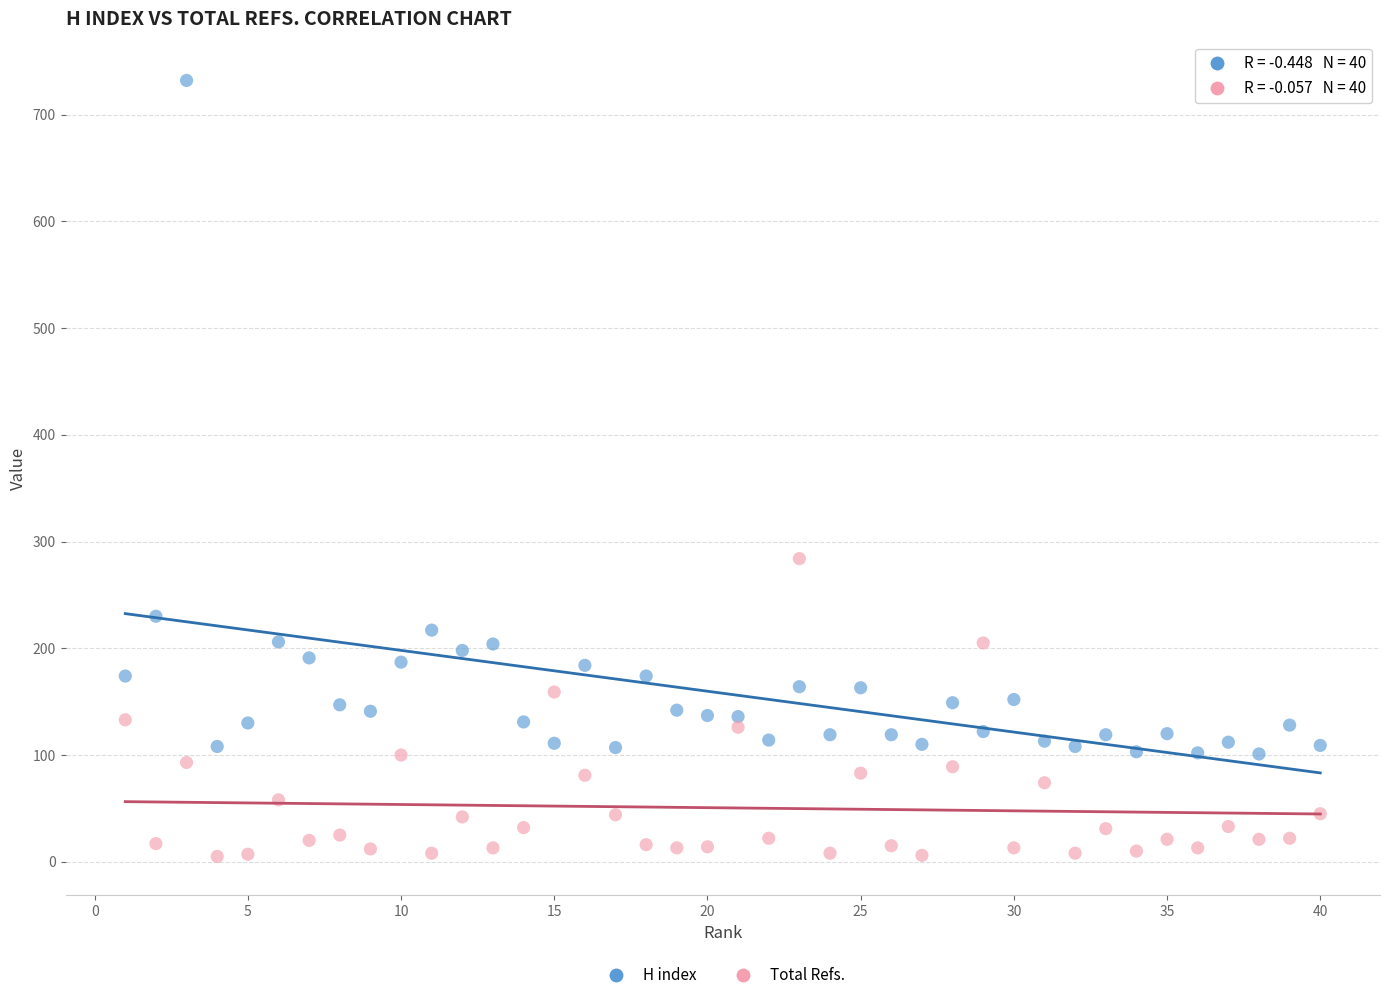

Which series reaches the maximum Y coordinate?

H index